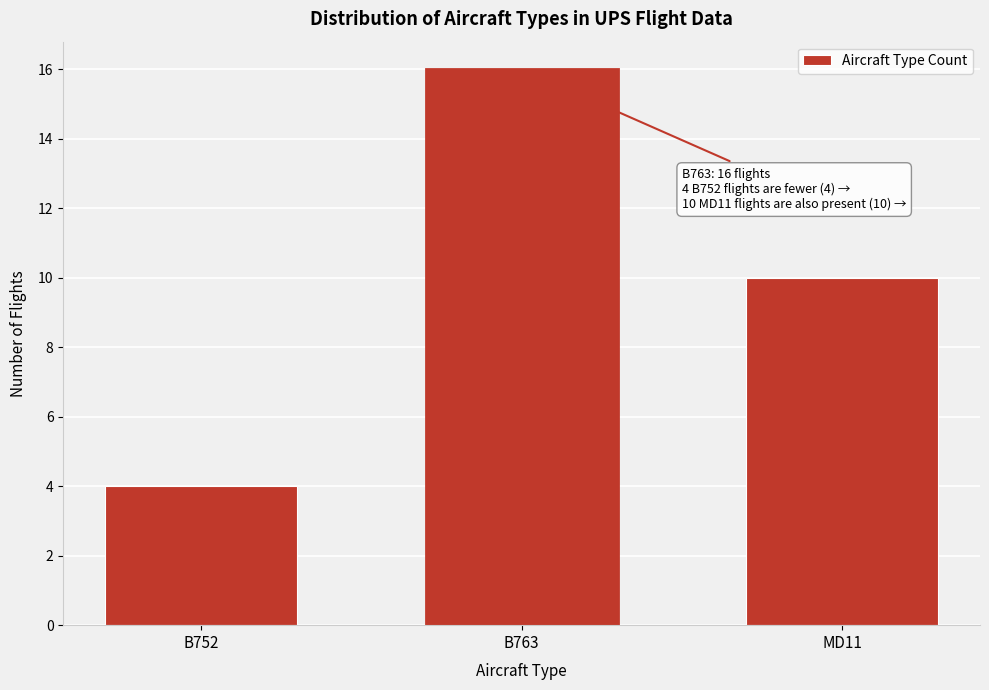

Reading right to left, transcribe all the data shown in this chart.

MD11=10	B763=16	B752=4